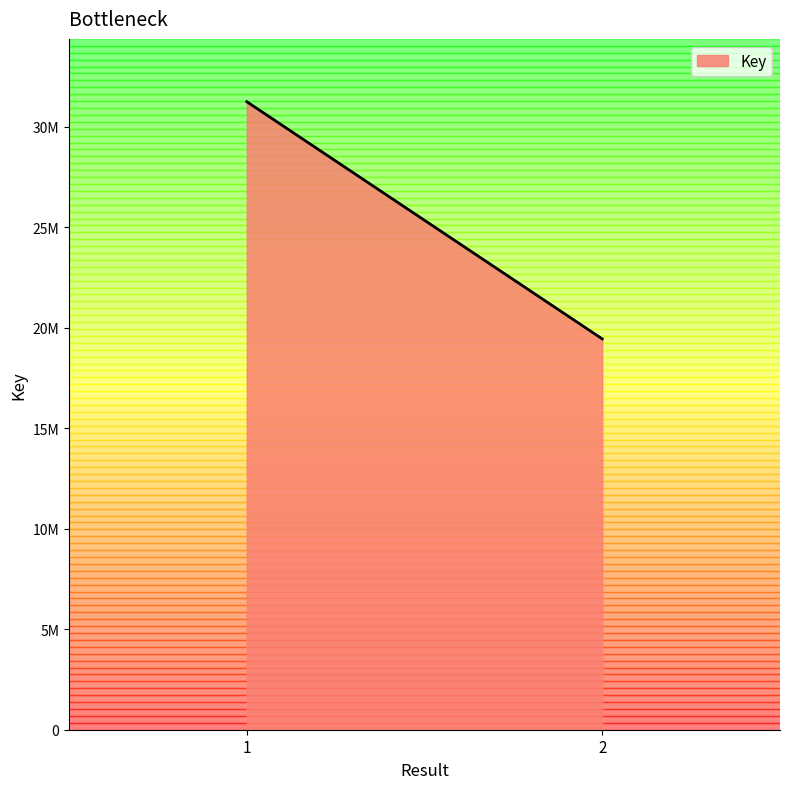

Does the chart have visible grid lines?

No